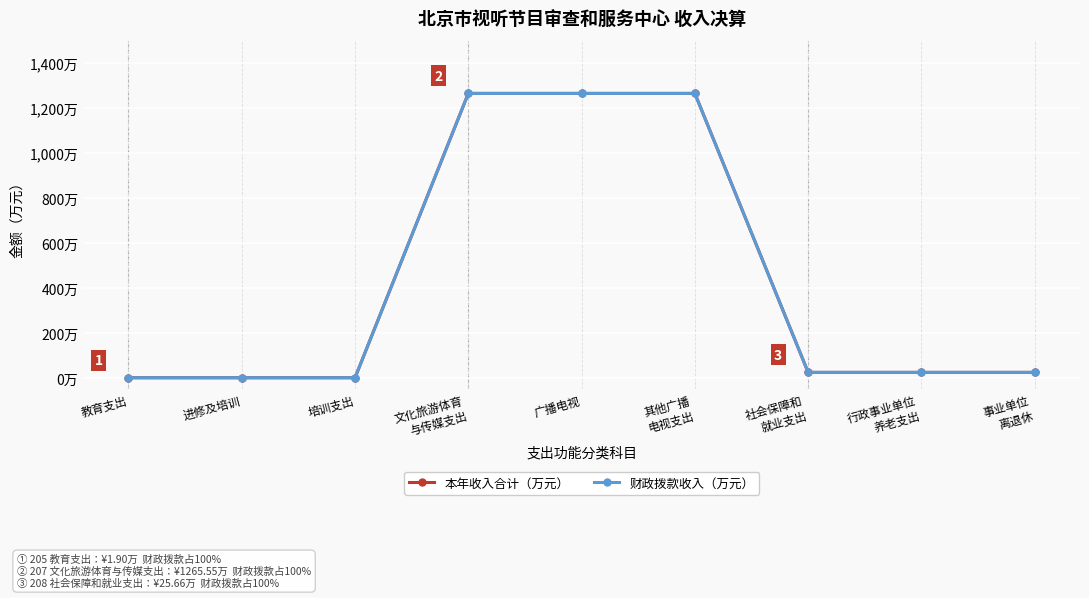

Does the chart display data point markers on the line(s)?

Yes